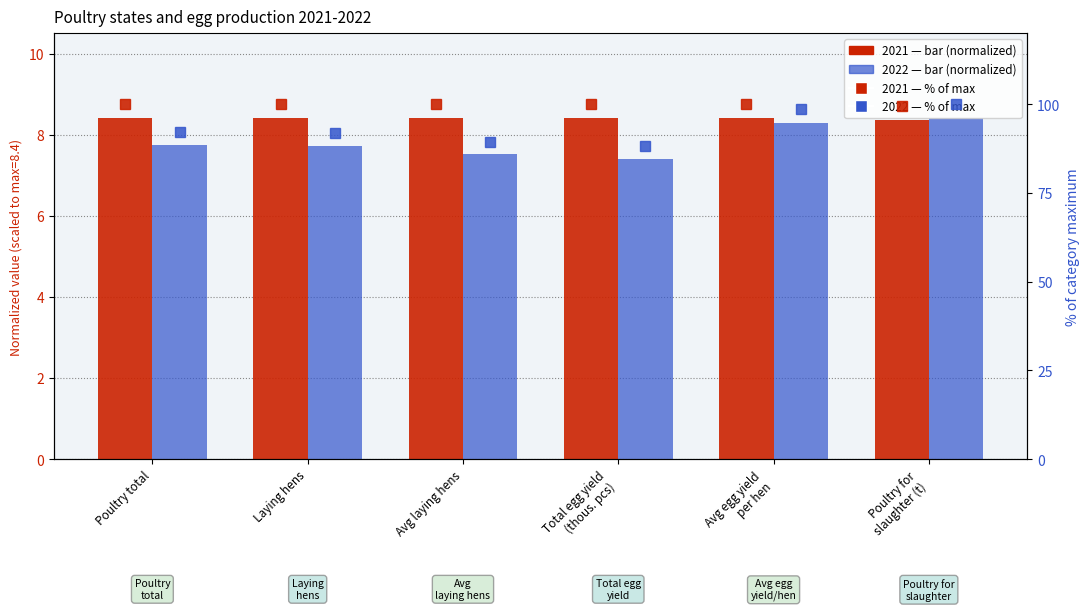

The value of 2021 % of max at Avg laying hens is 100.0. True or false?

True